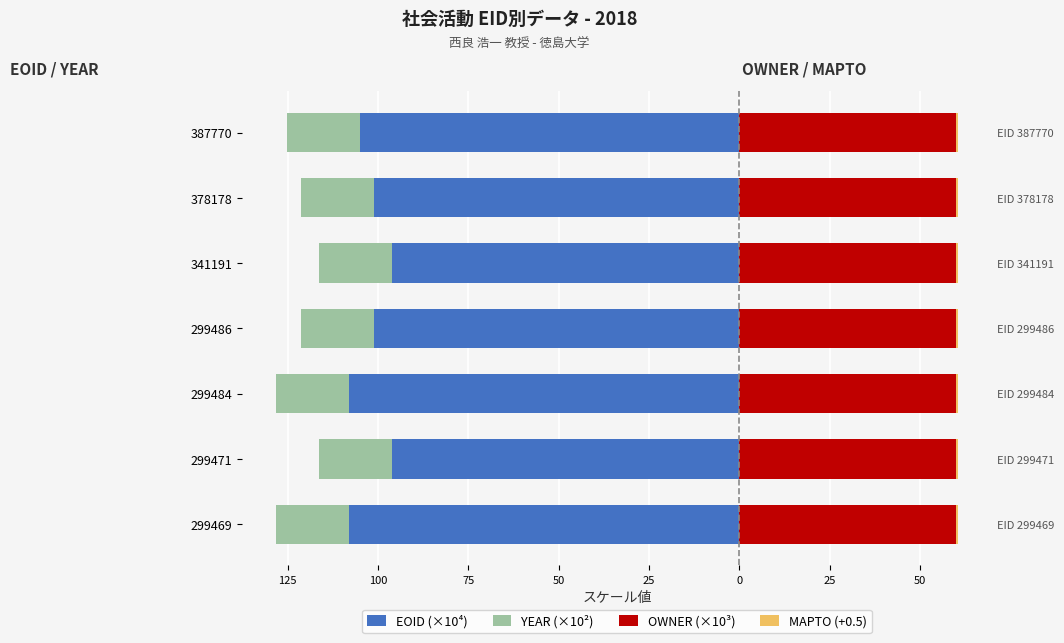

What are all the series names shown in the legend?

EOID (×10⁴), YEAR (×10²), OWNER (×10³), MAPTO (+0.5)